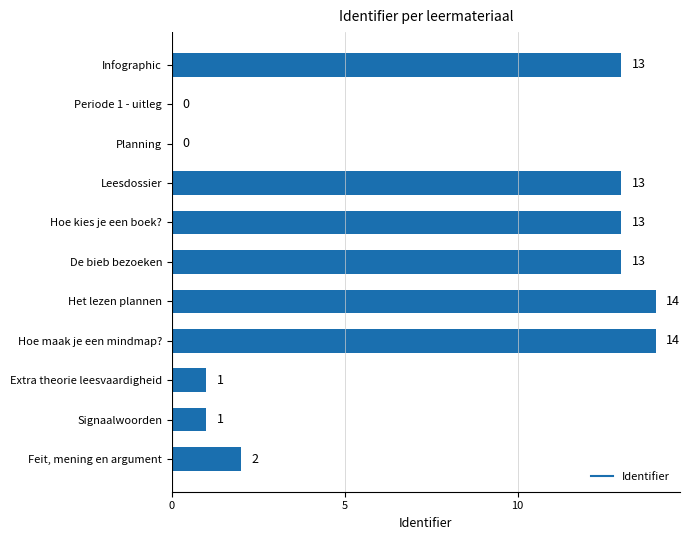

What is the greatest value displayed?

14